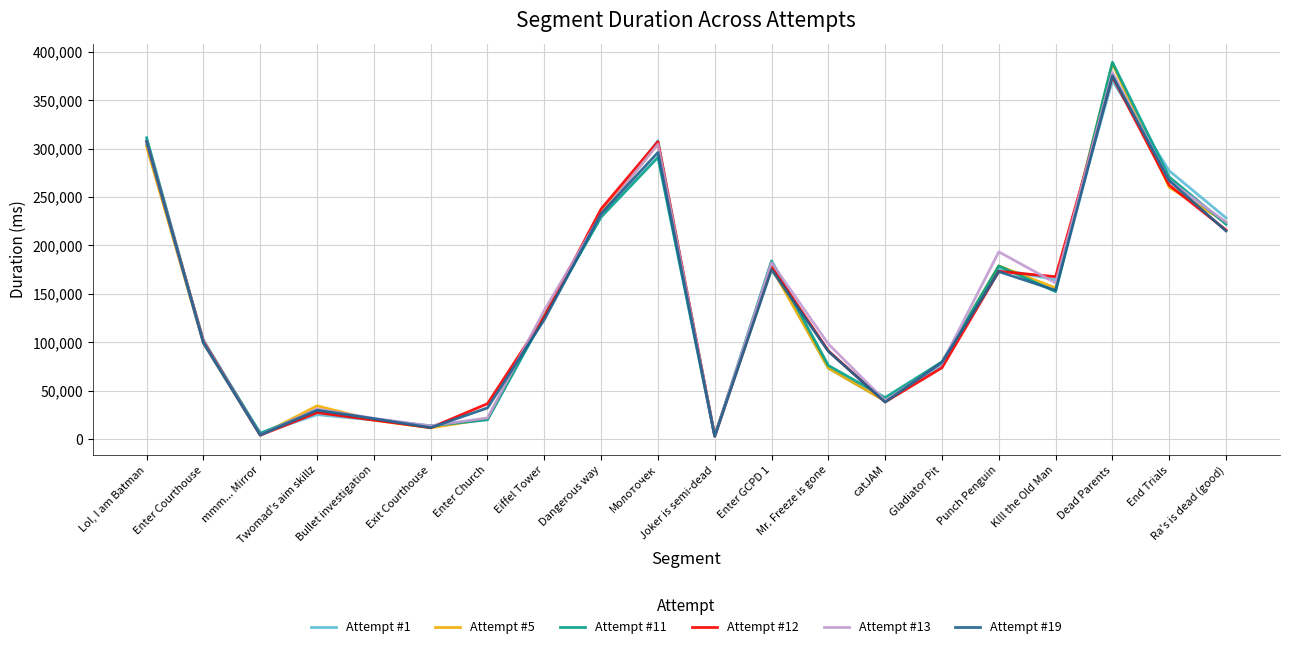

The value of Attempt #12 at KIll the Old Man is 167691. True or false?

True